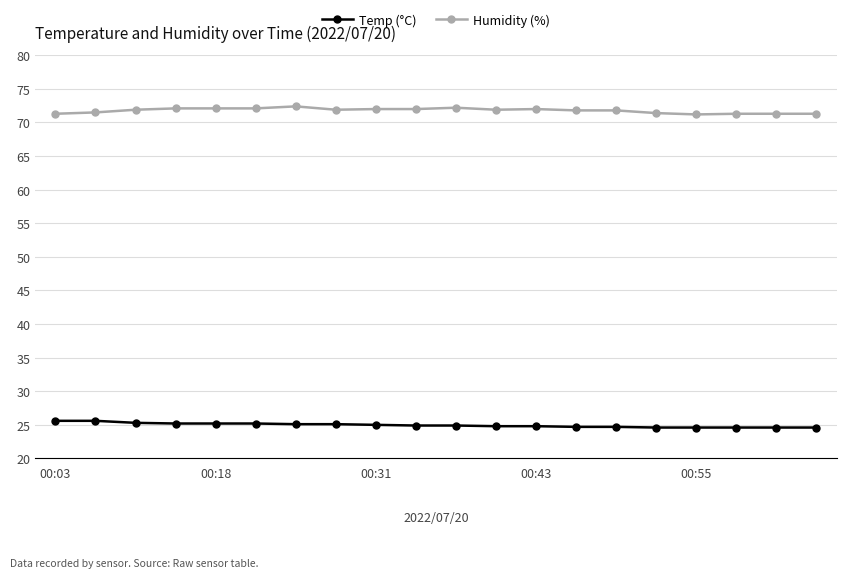

What is the smallest value displayed?

24.6